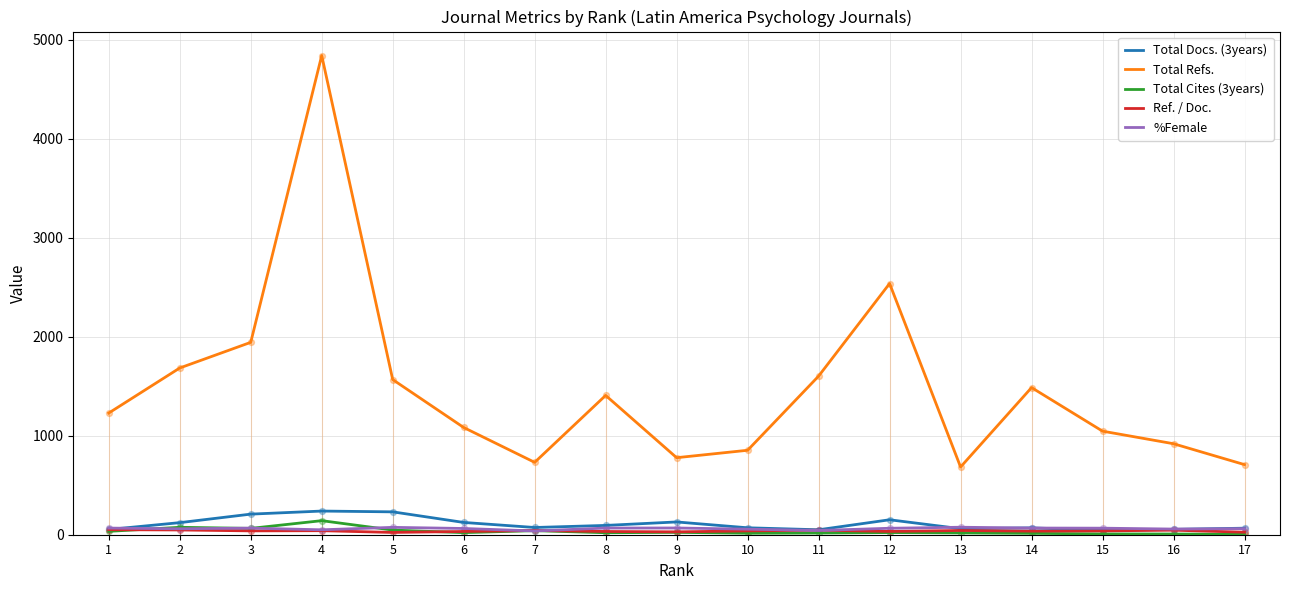

Which series has the largest total across all categories?

Total Refs.